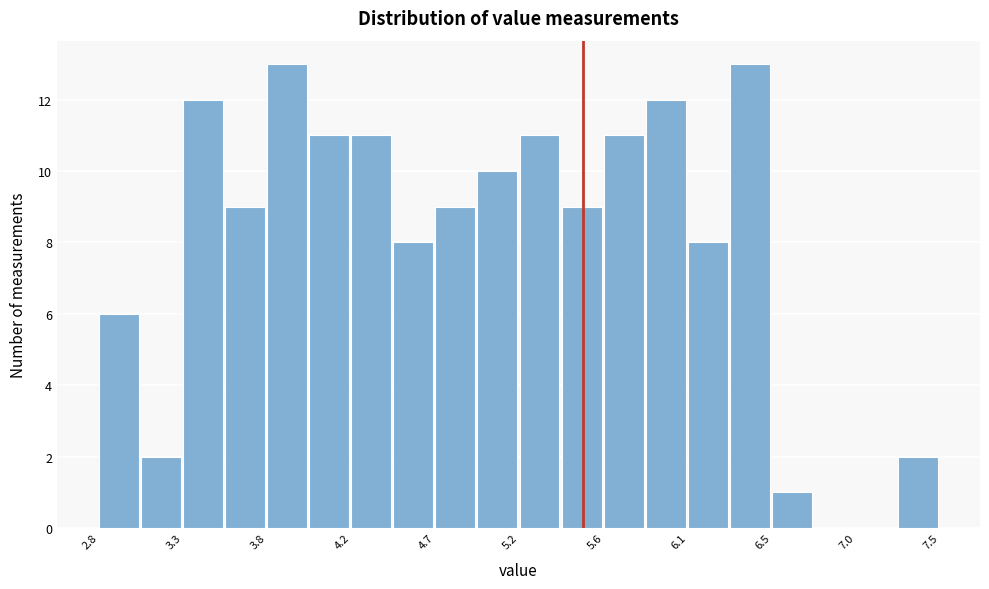

Reading left to right, list every bar in this chart as the range it spans on the x-axis followed by its height. Neither the bar edges nor the heights are printed on the chart, so give them approximately, as read against the axes.

2.85 to 3.05: 6
3.05 to 3.30: 2
3.30 to 3.55: 12
3.55 to 3.75: 9
3.75 to 4.00: 13
4.00 to 4.20: 11
4.20 to 4.45: 11
4.45 to 4.70: 8
4.70 to 4.90: 9
4.90 to 5.15: 10
5.15 to 5.40: 11
5.40 to 5.60: 9
5.60 to 5.85: 11
5.85 to 6.10: 12
6.10 to 6.30: 8
6.30 to 6.55: 13
6.55 to 6.75: 1
6.75 to 7.00: 0
7.00 to 7.25: 0
7.25 to 7.45: 2